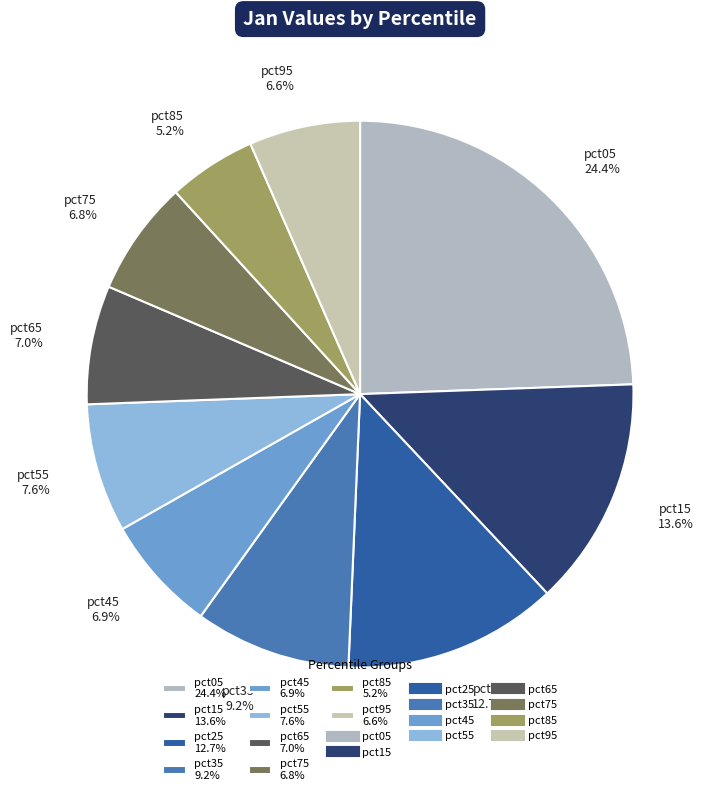

The pct35 slice represents 18% of the pie. True or false?

False